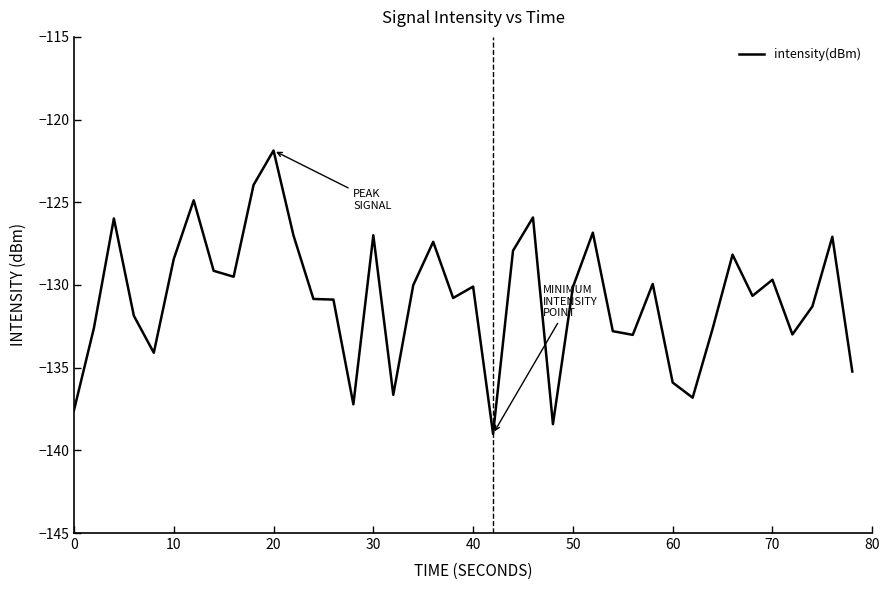

What is the difference between the maximum and minimum values?

17.1